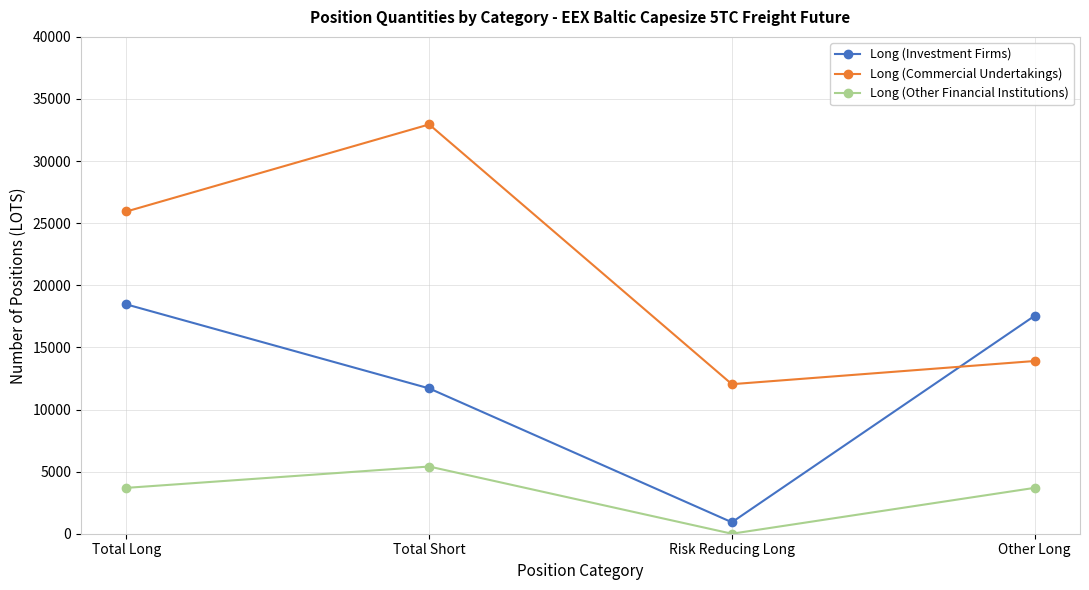

What is the sum of all Long (Other Financial Institutions) values?

12794.4